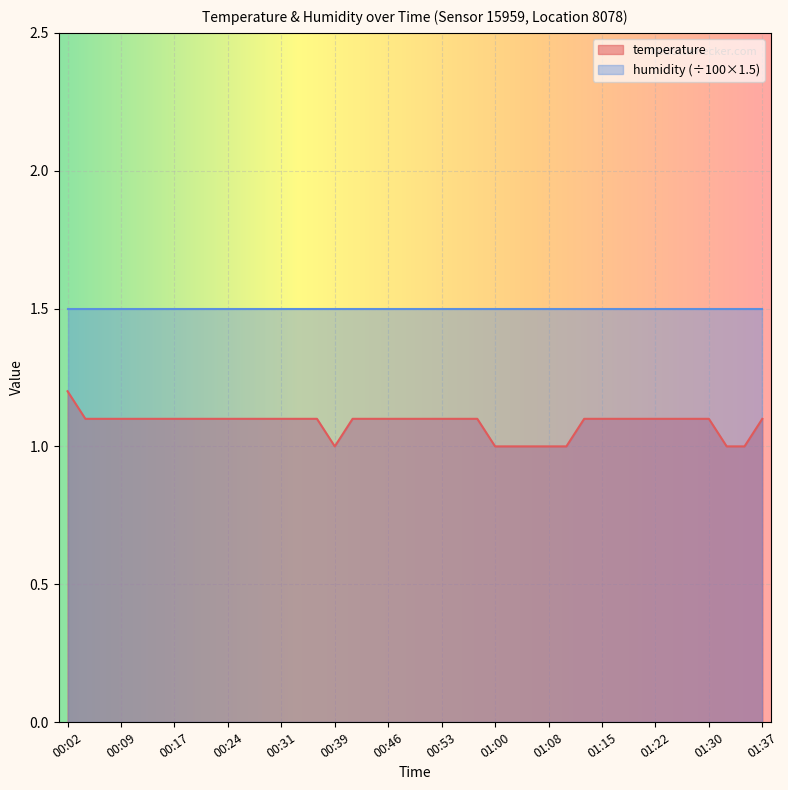

Which has a higher value, 00:46 or 00:43?

00:46